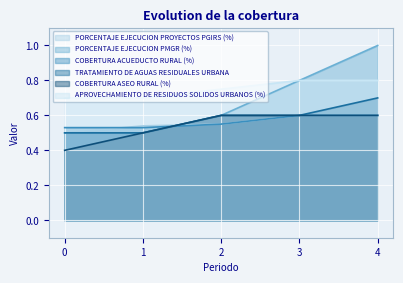

The TRATAMIENTO DE AGUAS RESIDUALES URBANA series shows 0.6 at 2. True or false?

True